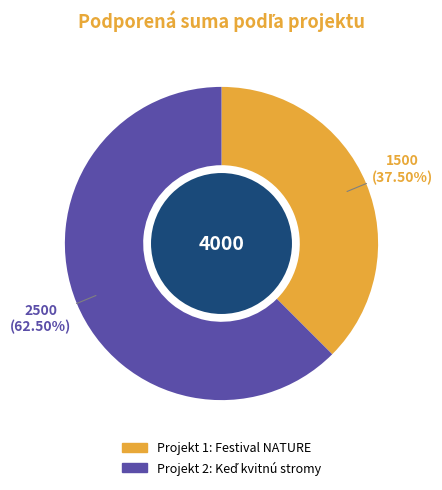

How many segments does this pie chart have?

2